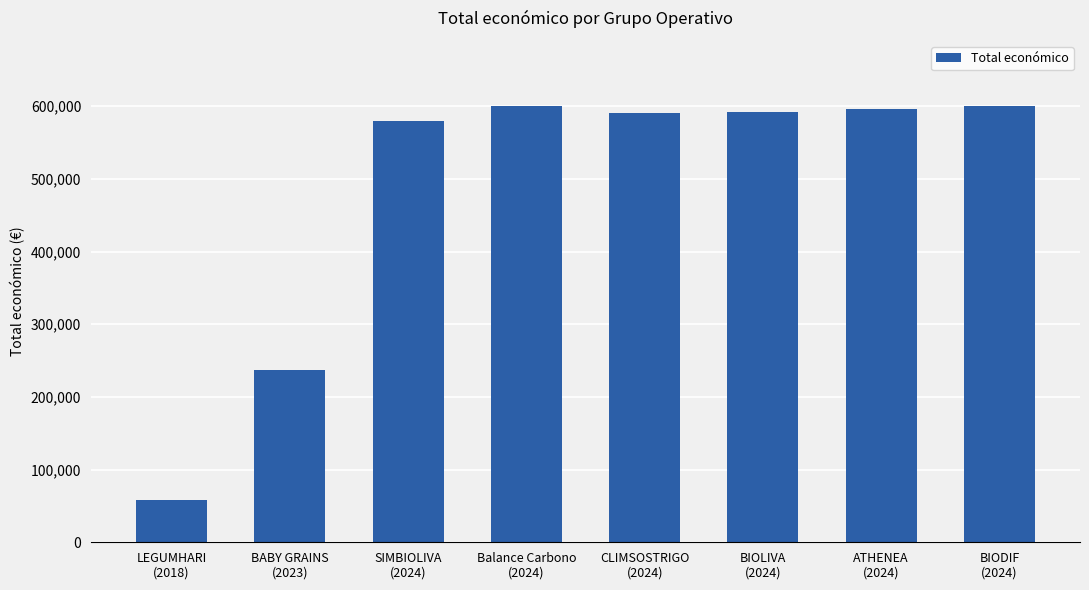

What is the smallest value displayed?

57500